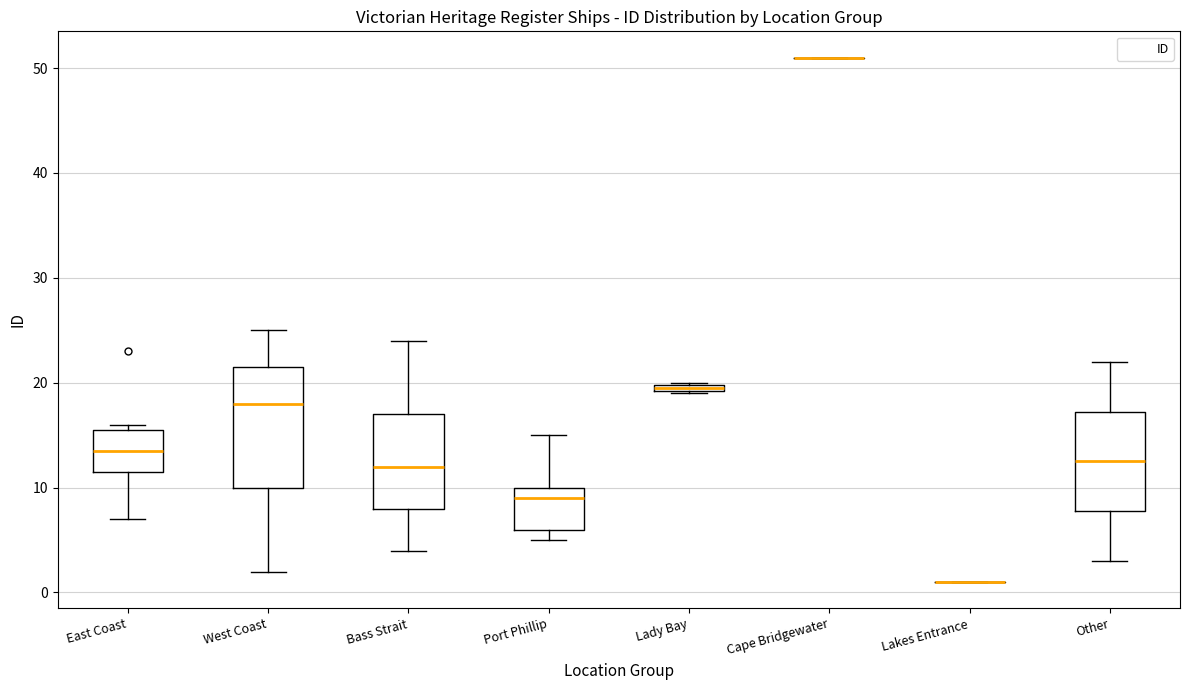

Where is the lower edge of the box for Other on the y-axis? The values are not printed on the chart, so give them approximately, as read against the axis.

8